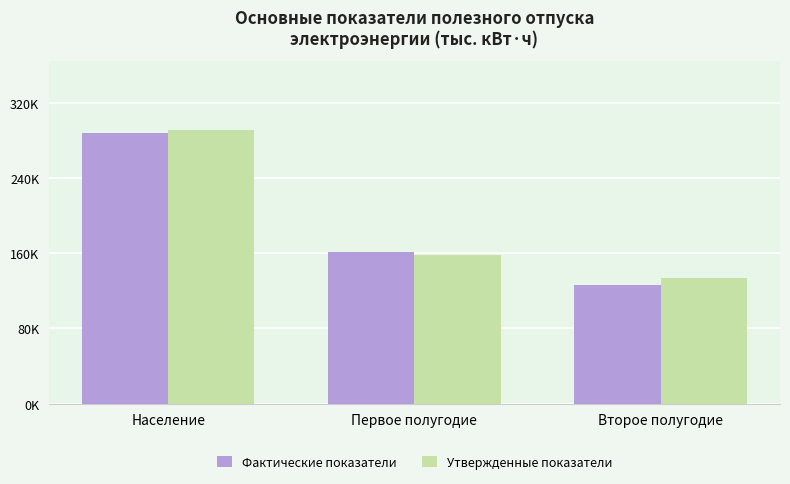

What is the total value across all series at Население?

578626.6